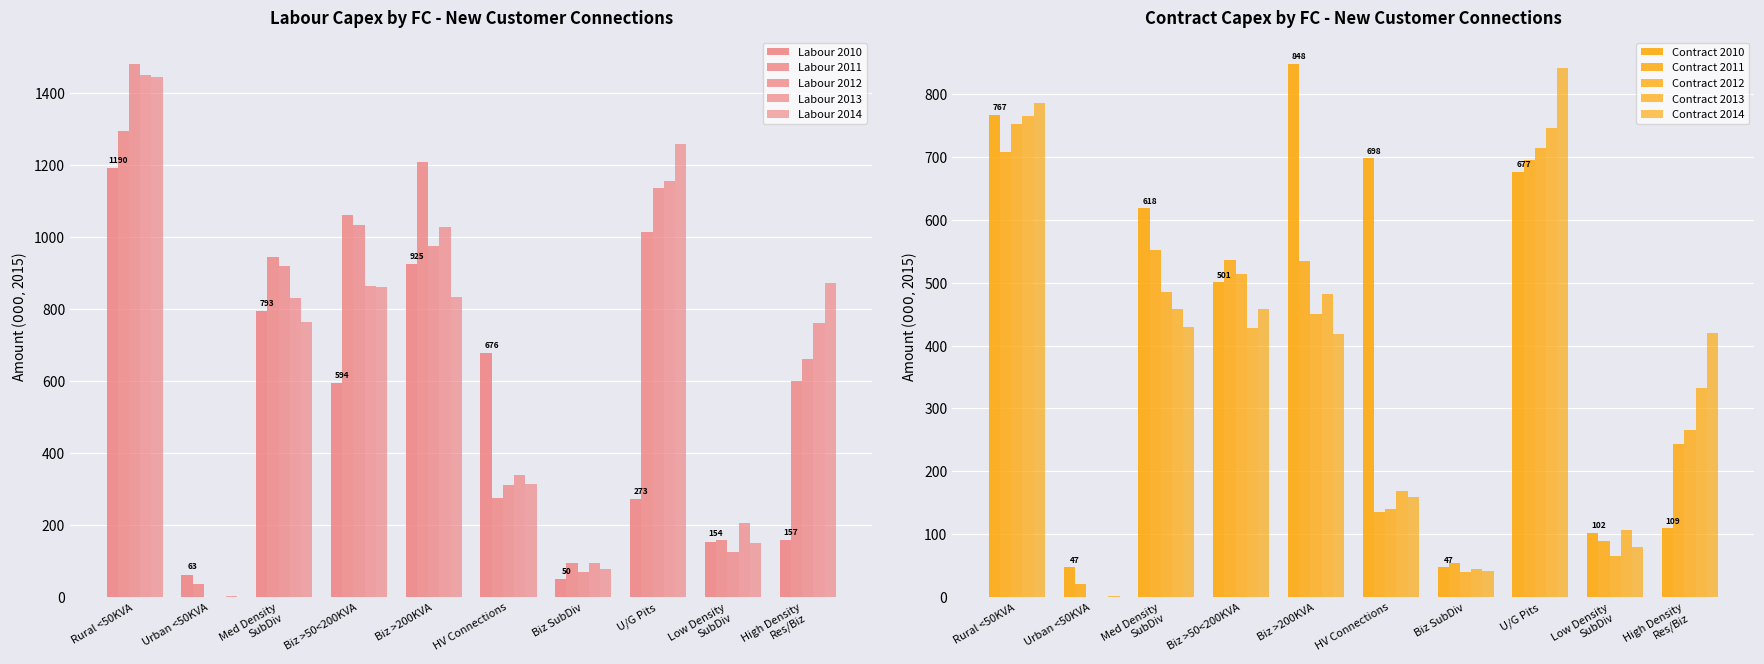

Which series changed the most between Biz >50<200KVA and HV Connections?

Labour 2011